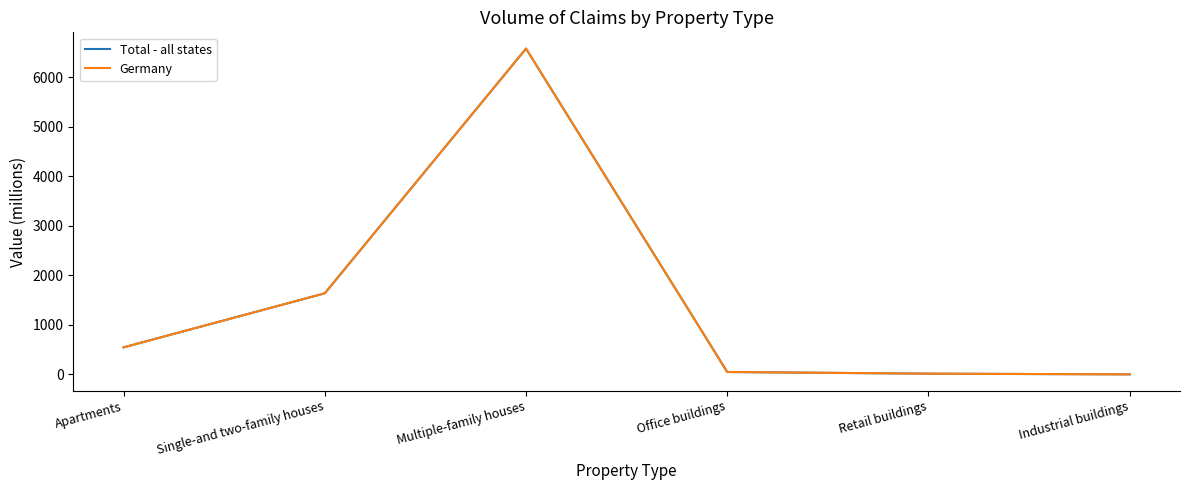

Which series has the widest spread of values?

Total - all states